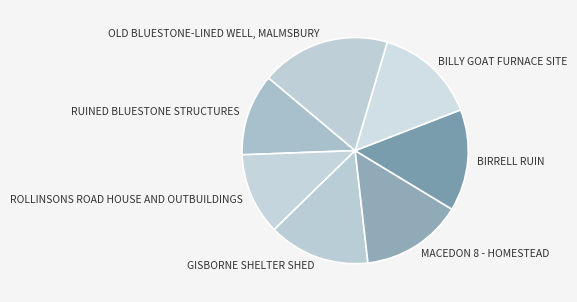

Is there any slice that represents more than half of the pie?

No